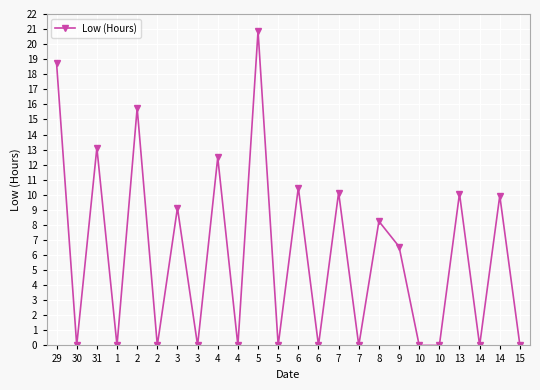

How many data points are less than 6?

12